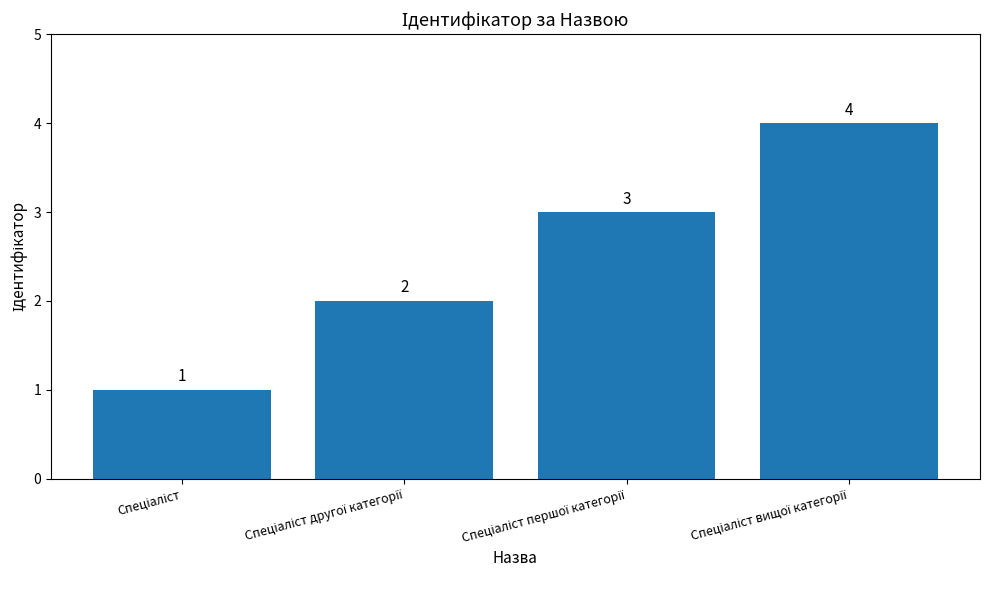

What is the greatest value displayed?

4